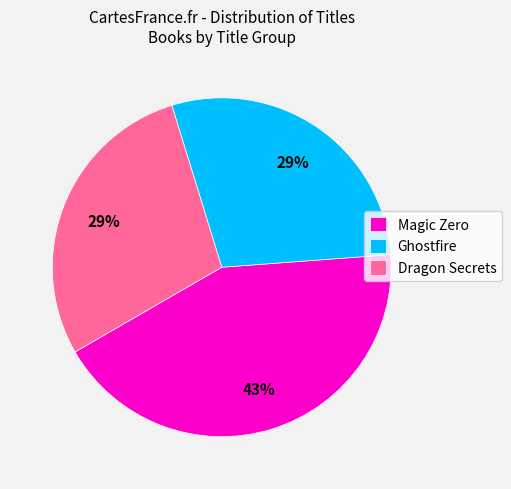

Is it true that Dragon Secrets is 18% of the pie?

False